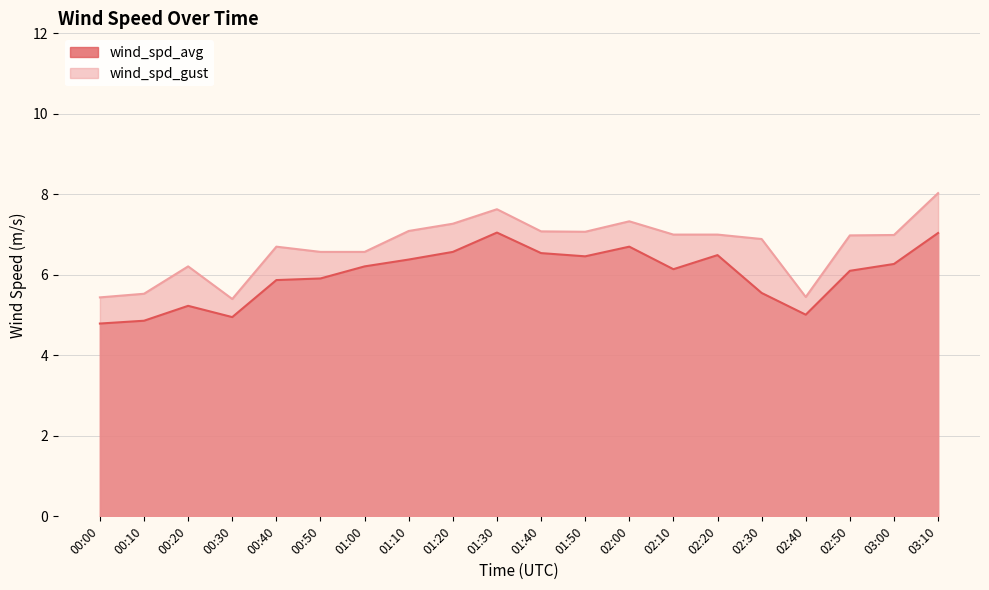

List the series in order of their overall mean, lowest first.

wind_spd_avg, wind_spd_gust